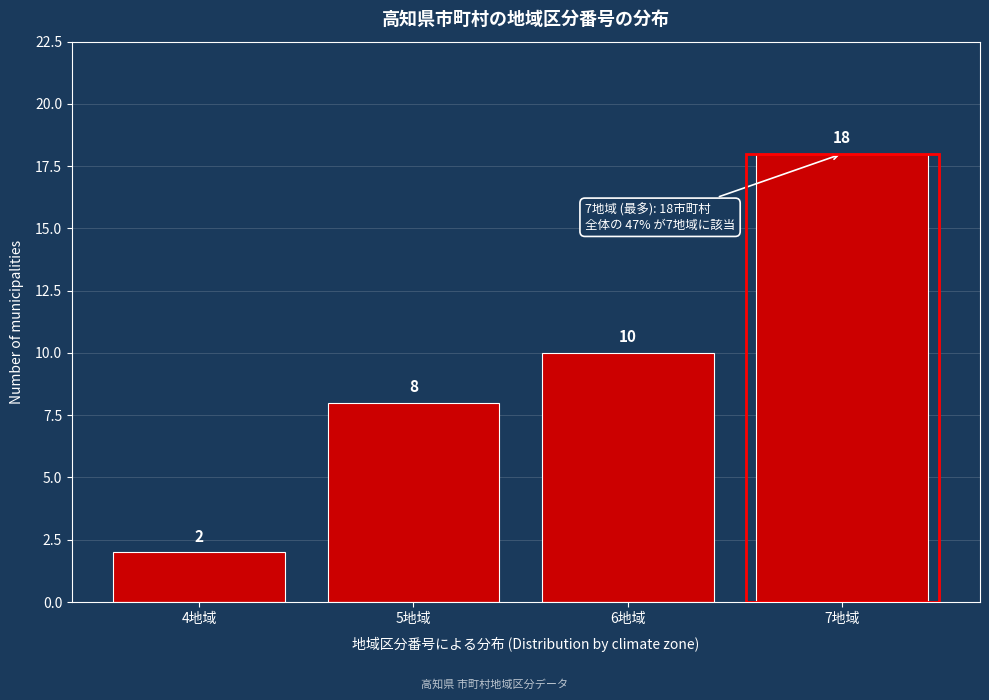

Reading right to left, what are all the values shown in this chart?

18	10	8	2